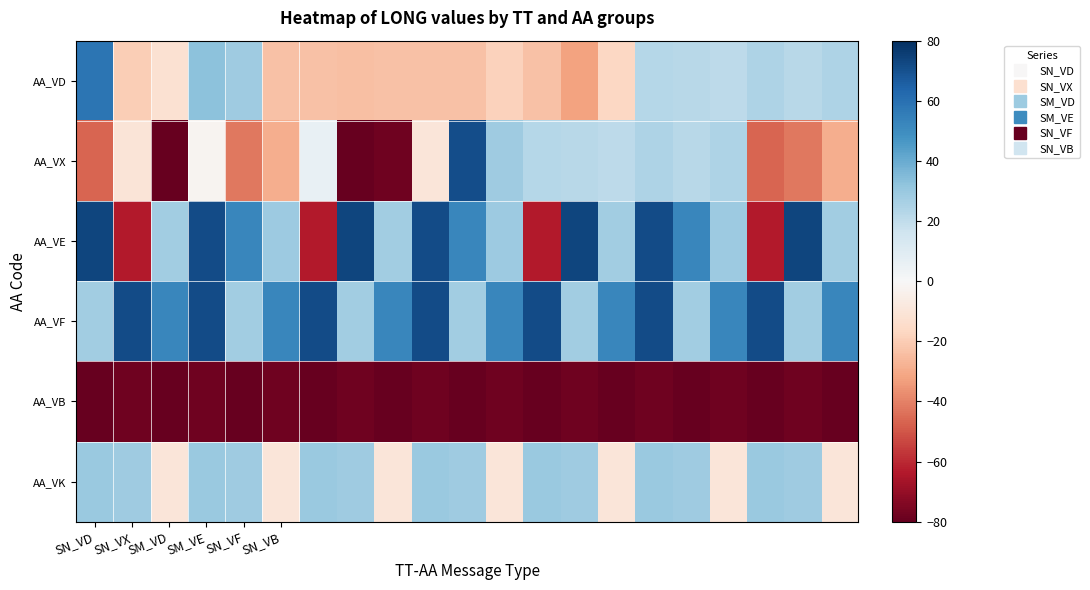

Rank the series by their maximum value, from highest to lowest.

AA_VE, AA_VF, AA_VX, AA_VD, AA_VK, AA_VB